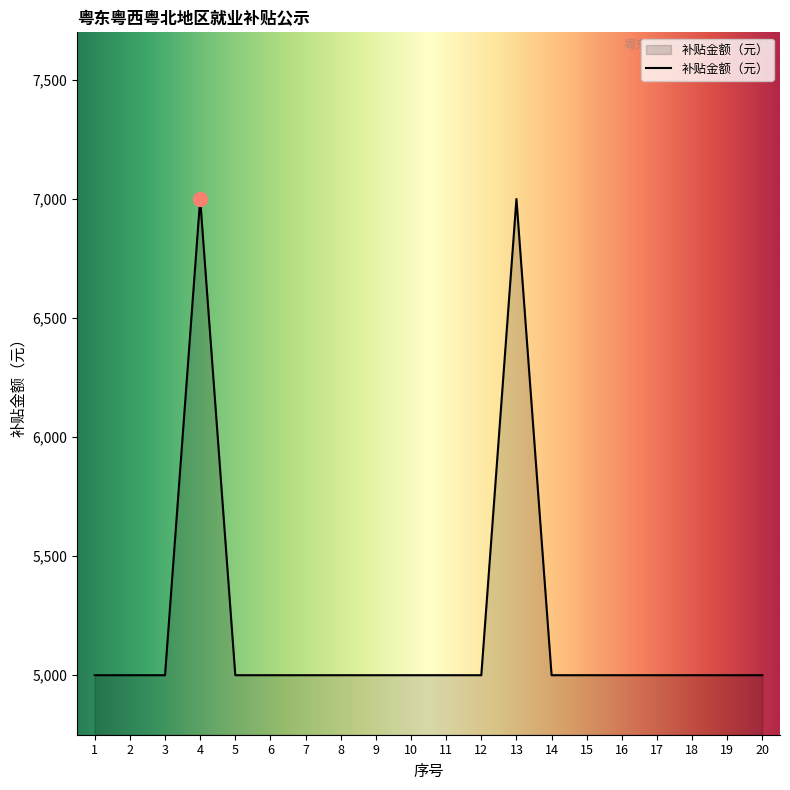

Reading left to right, what are all the values shown in this chart?

1=5000	2=5000	3=5000	4=7000	5=5000	6=5000	7=5000	8=5000	9=5000	10=5000	11=5000	12=5000	13=7000	14=5000	15=5000	16=5000	17=5000	18=5000	19=5000	20=5000